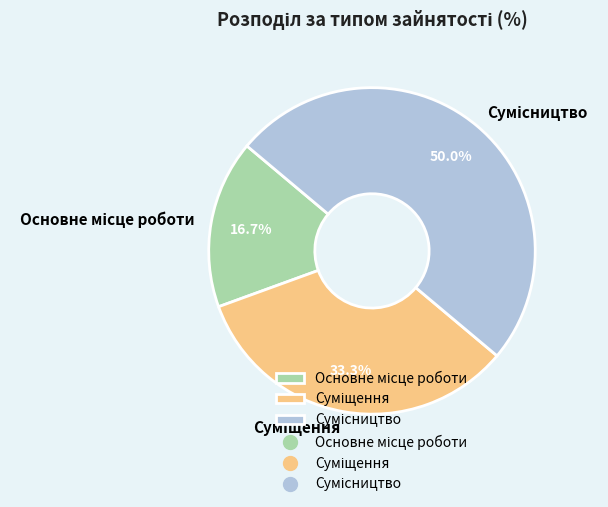

How many segments does this pie chart have?

3